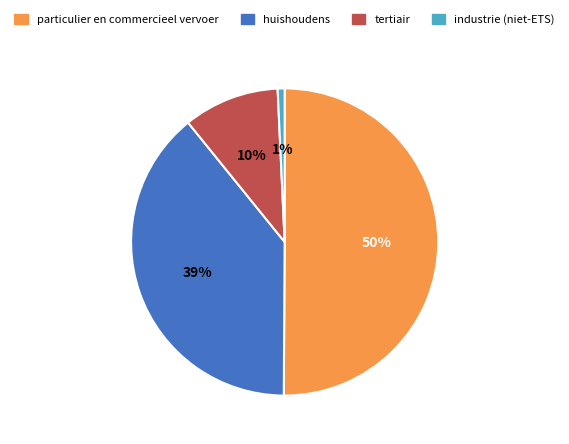

Between huishoudens and particulier en commercieel vervoer, which is larger?

particulier en commercieel vervoer